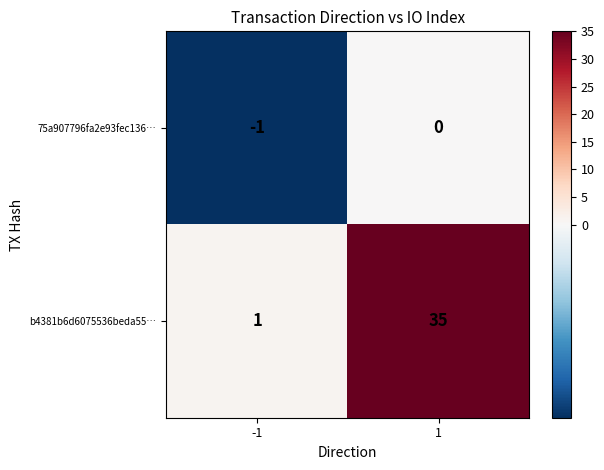

Which series changed the most between -1 and 1?

b4381b6d6075536beda55…